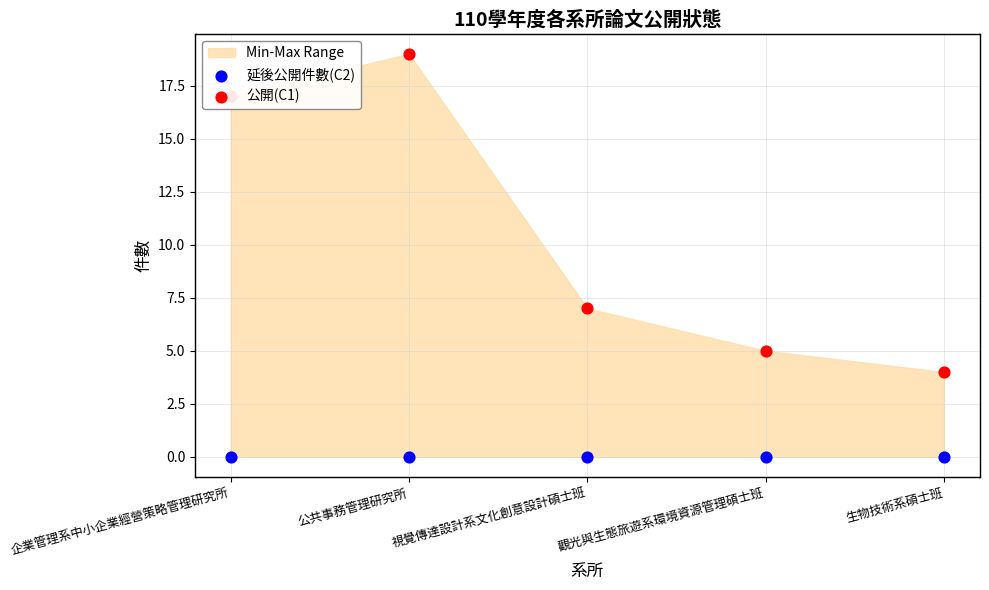

Which series has the largest Y range (max minus min)?

公開(C1)